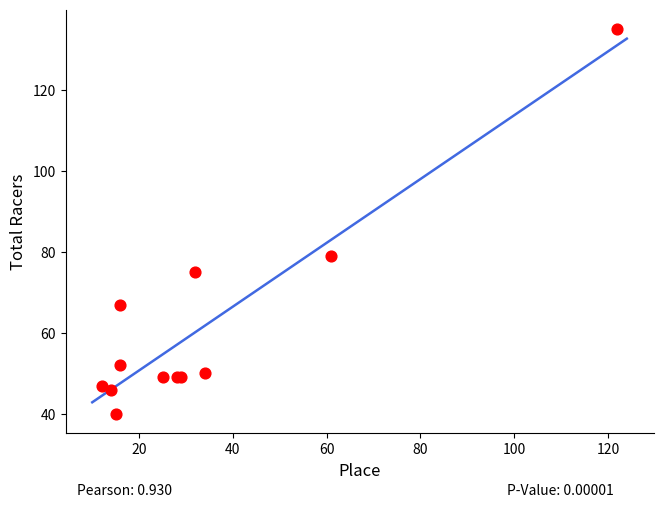

What Y value in the scatter plot is closest to 87?

79